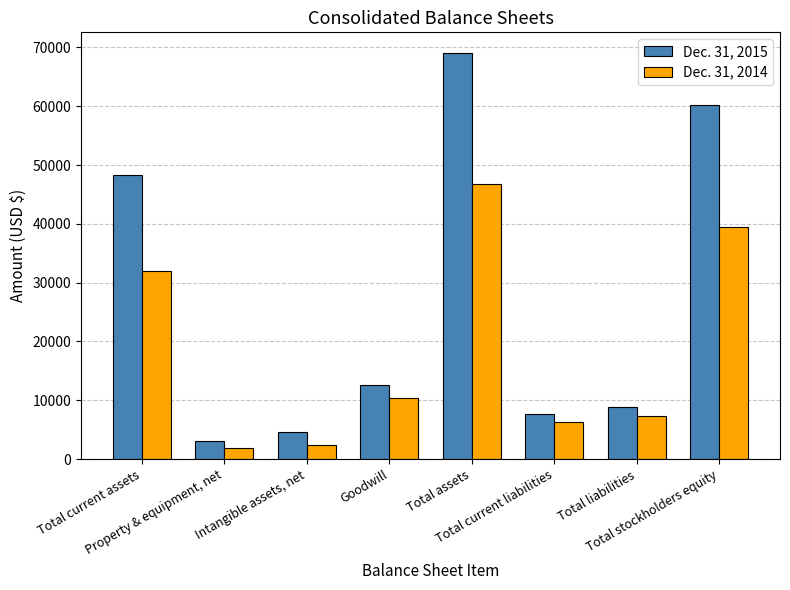

Rank the series at Intangible assets, net from highest to lowest value.

Dec. 31, 2015, Dec. 31, 2014